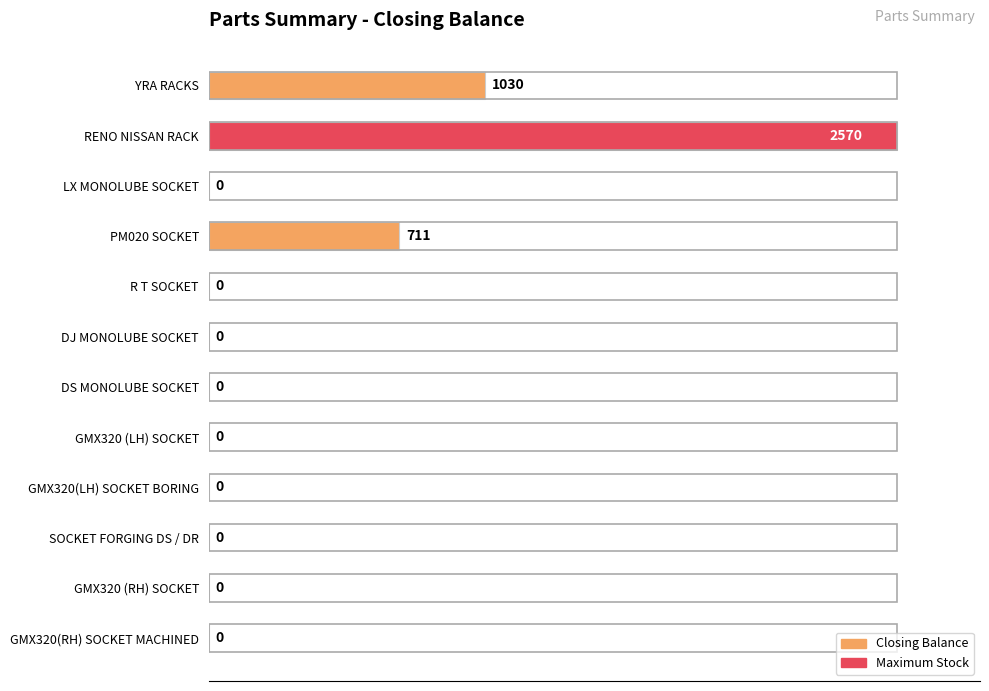

Is it true that the value at PM020 SOCKET is 155?

False